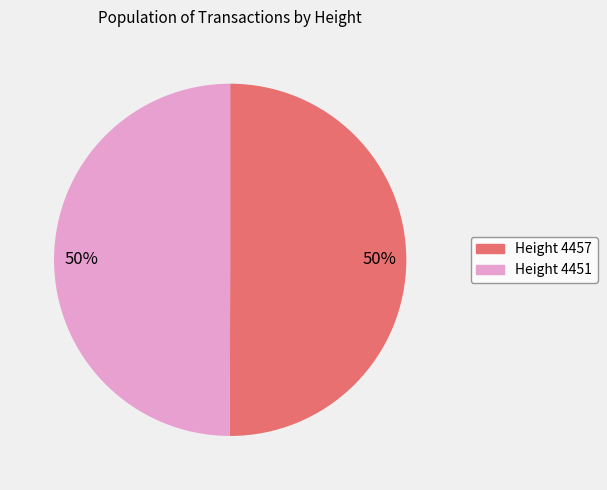

To the nearest percent, what is the average slice percentage?

50%